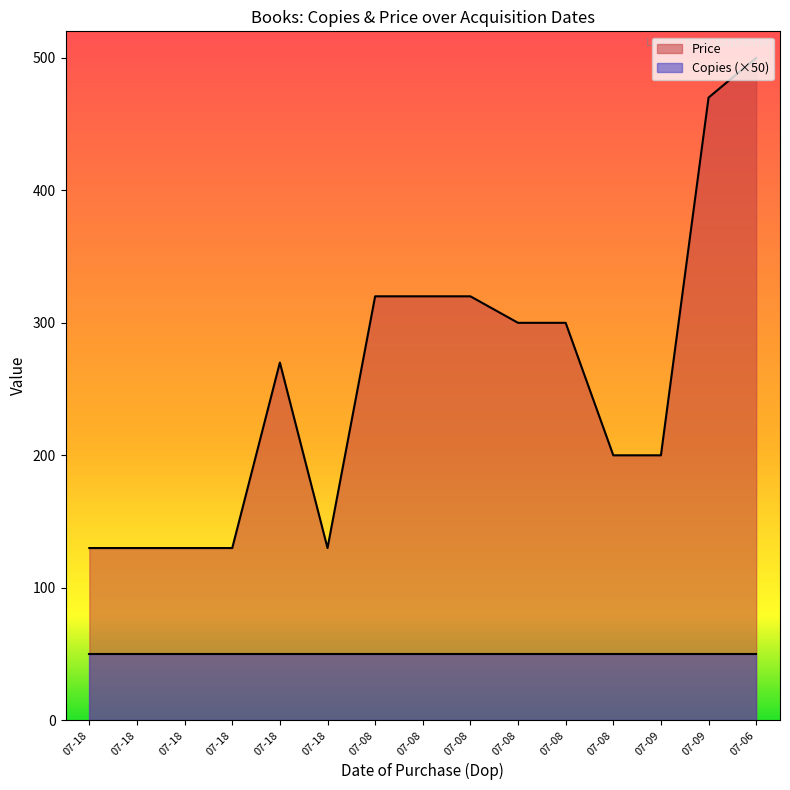

What is the maximum value shown in the chart?

500